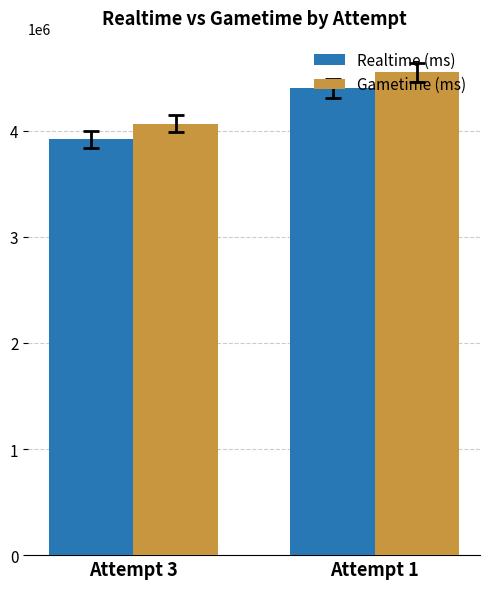

What value does the Gametime (ms) series have at Attempt 3?

4067396